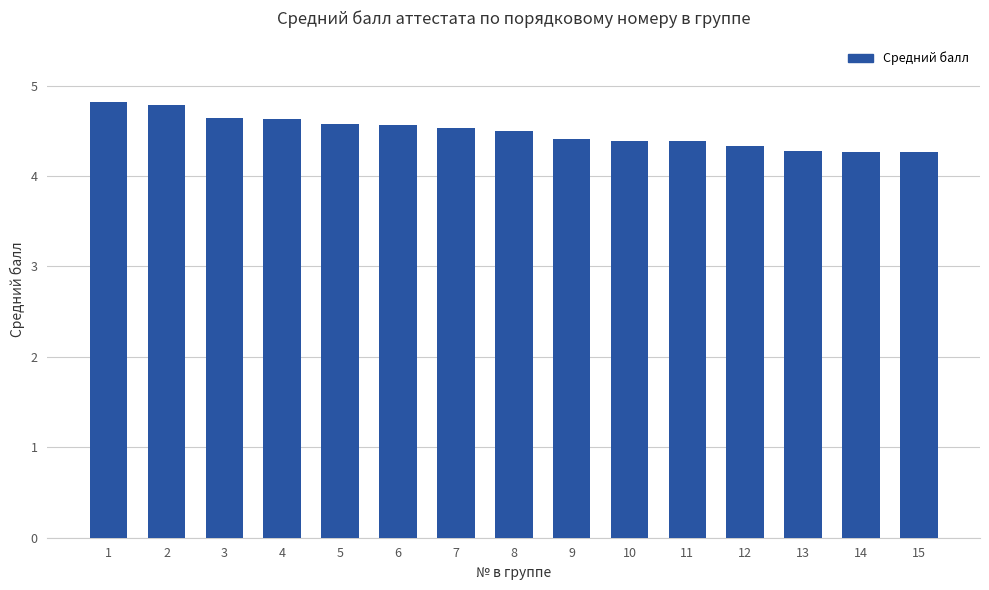

What is the minimum value shown in the chart?

4.3